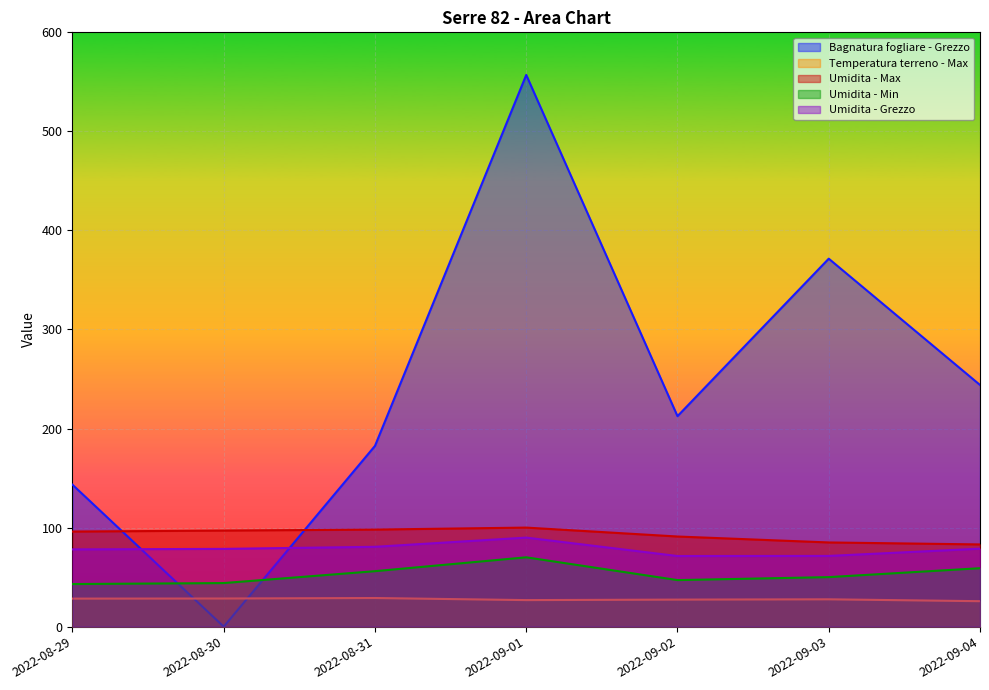

Which category has the lowest value in the Umidita - Max series?

2022-09-04